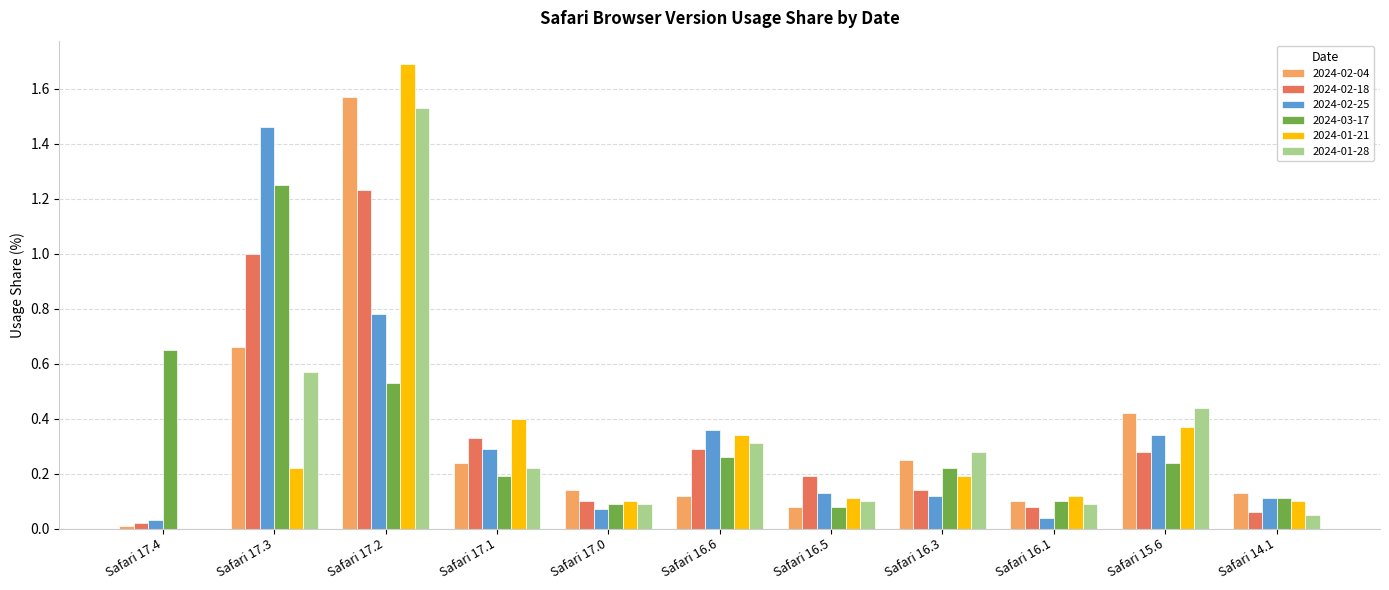

What is the sum of all 2024-01-28 values?

3.7